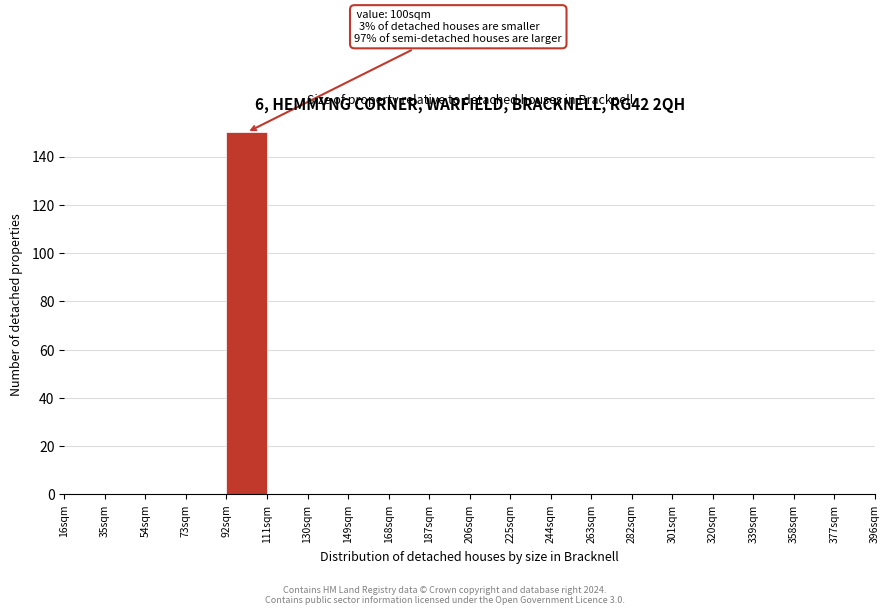

Over which range of the x-axis is the bar tallest?

92 to 111